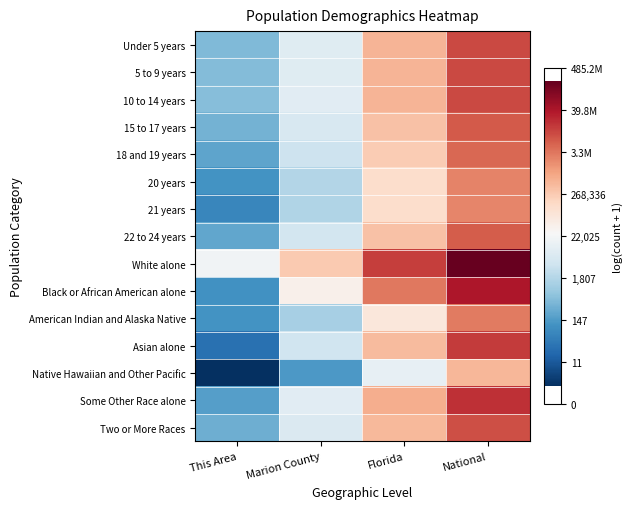

Reading left to right, list all the values displayed in this chart.

Under 5 years: This Area=6.1	Marion County=9.1	Florida=13.2	National=16.1
5 to 9 years: This Area=6.2	Marion County=9.1	Florida=13.2	National=16.2
10 to 14 years: This Area=6.3	Marion County=9.1	Florida=13.3	National=16.2
15 to 17 years: This Area=5.8	Marion County=8.7	Florida=12.8	National=15.7
18 and 19 years: This Area=5.4	Marion County=8.3	Florida=12.5	National=15.4
20 years: This Area=4.8	Marion County=7.5	Florida=11.8	National=14.7
21 years: This Area=4.2	Marion County=7.4	Florida=11.8	National=14.6
22 to 24 years: This Area=5.5	Marion County=8.5	Florida=12.8	National=15.7
White alone: This Area=9.8	Marion County=12.5	Florida=16.5	National=19.2
Black or African American alone: This Area=4.7	Marion County=10.6	Florida=14.9	National=17.5
American Indian and Alaska Native: This Area=4.8	Marion County=7.2	Florida=11.2	National=14.9
Asian alone: This Area=3.4	Marion County=8.4	Florida=13.0	National=16.5
Native Hawaiian and Other Pacific: This Area=1.1	Marion County=5.0	Florida=9.4	National=13.2
Some Other Race alone: This Area=5.2	Marion County=9.2	Florida=13.4	National=16.8
Two or More Races: This Area=5.8	Marion County=8.8	Florida=13.1	National=16.0